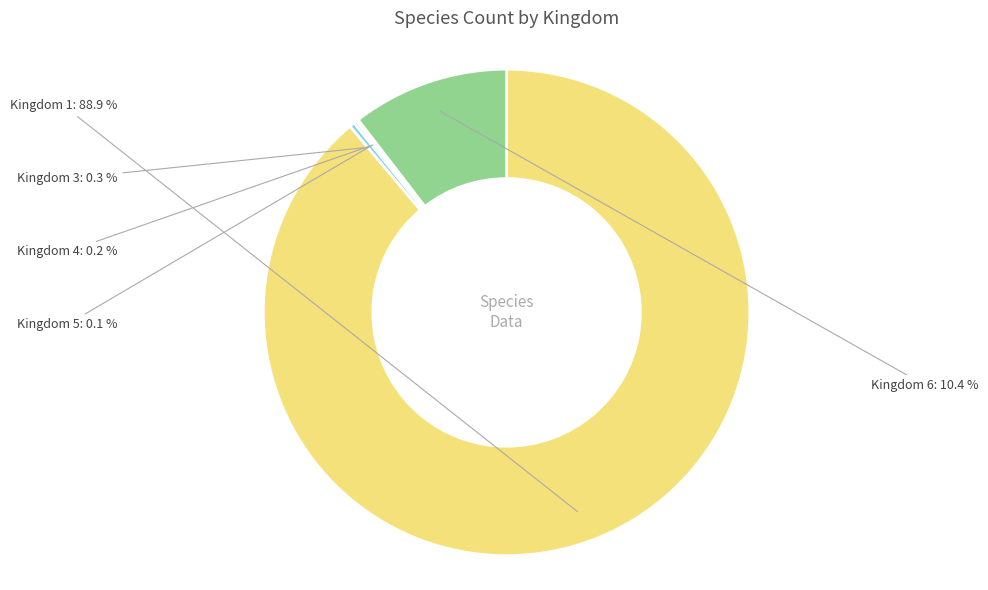

What is the largest slice in the pie chart?

Kingdom 1